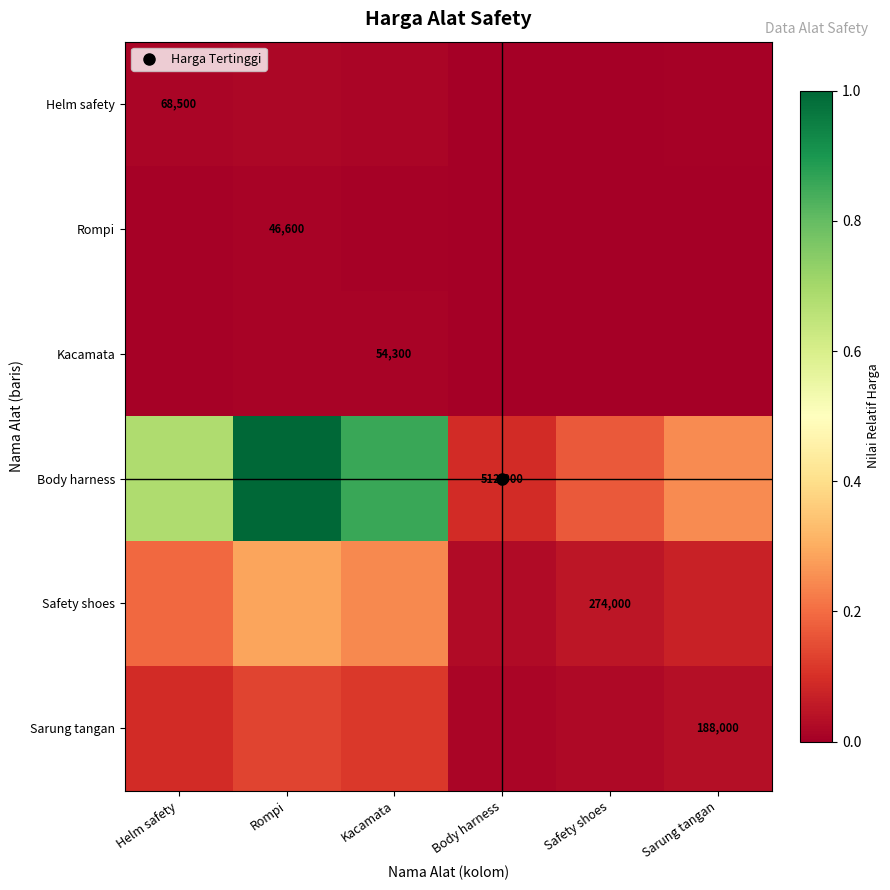

Is the value of Helm safety at Body harness greater than the value of Kacamata at Kacamata?

No